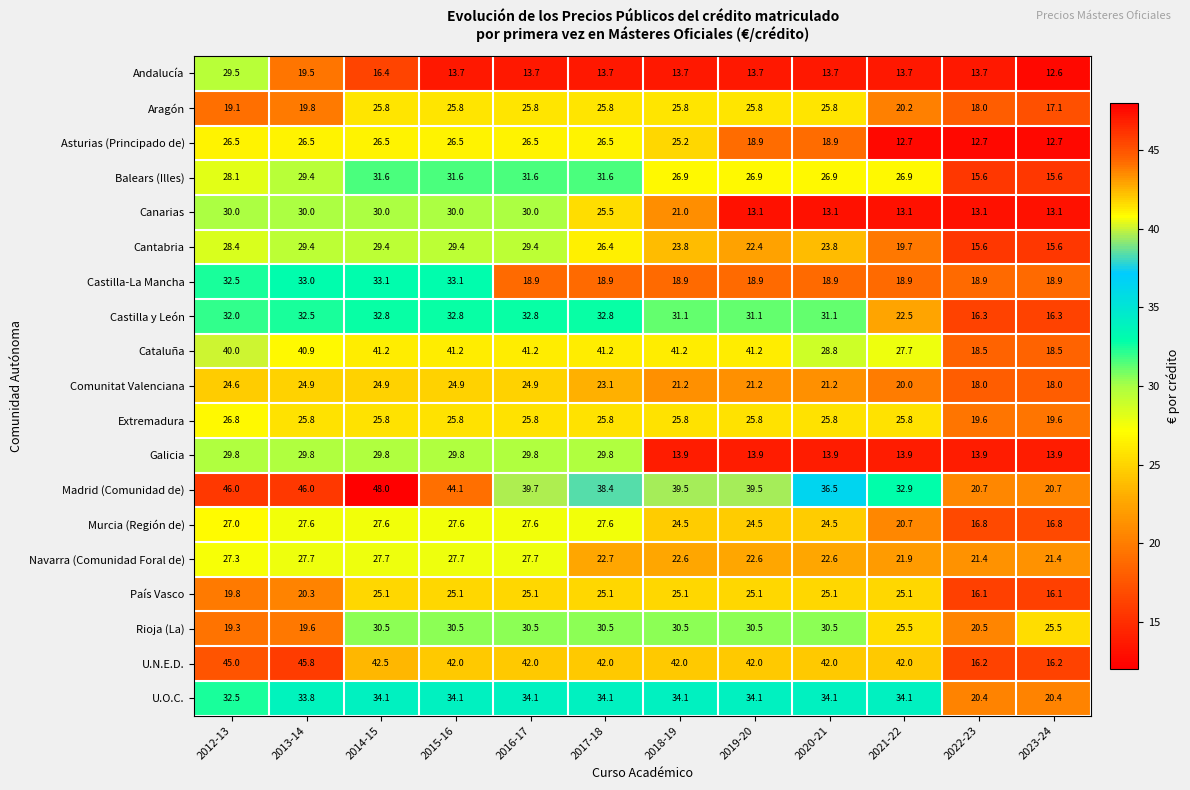

What is the highest value of the Castilla-La Mancha series?

33.1